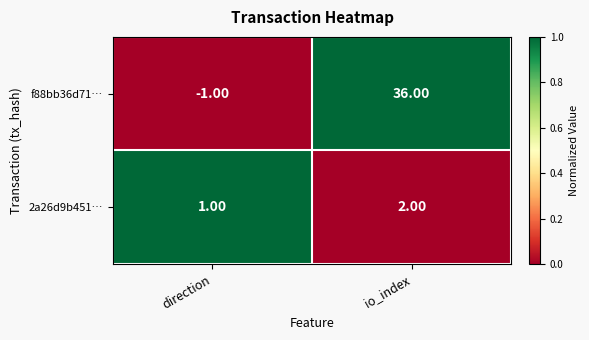

What is the sum of the 2a26d9b451… values at direction and io_index?

3